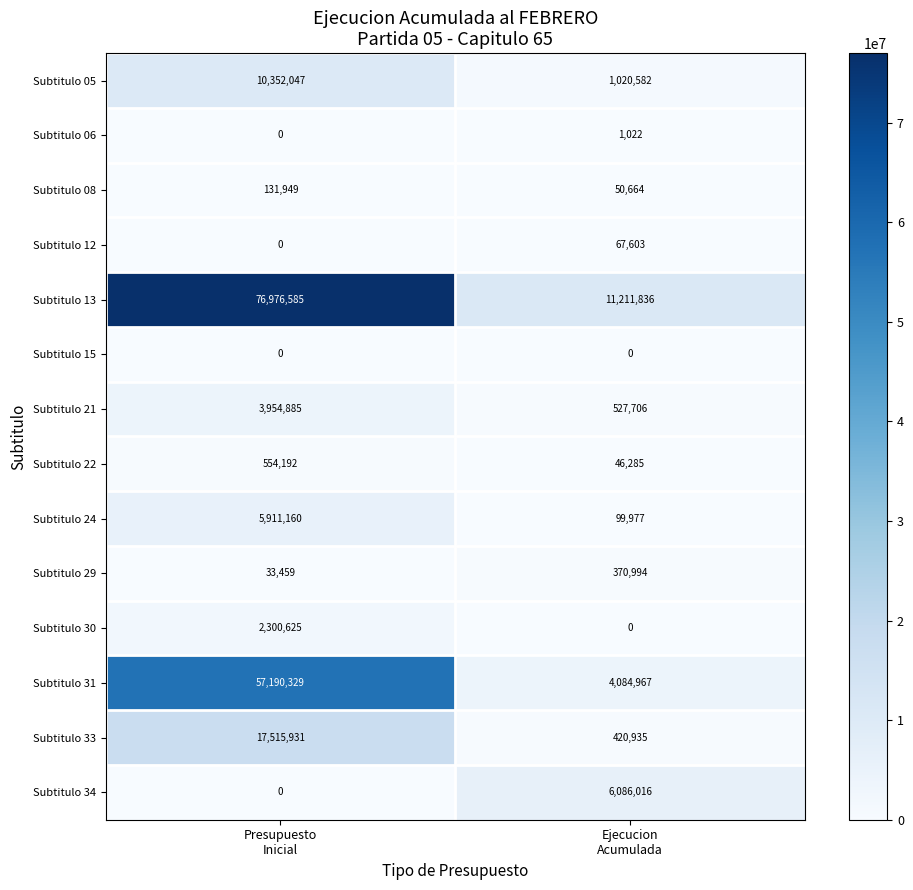

Rank the series by their maximum value, from lowest to highest.

Subtitulo 15, Subtitulo 06, Subtitulo 12, Subtitulo 08, Subtitulo 29, Subtitulo 22, Subtitulo 30, Subtitulo 21, Subtitulo 24, Subtitulo 34, Subtitulo 05, Subtitulo 33, Subtitulo 31, Subtitulo 13